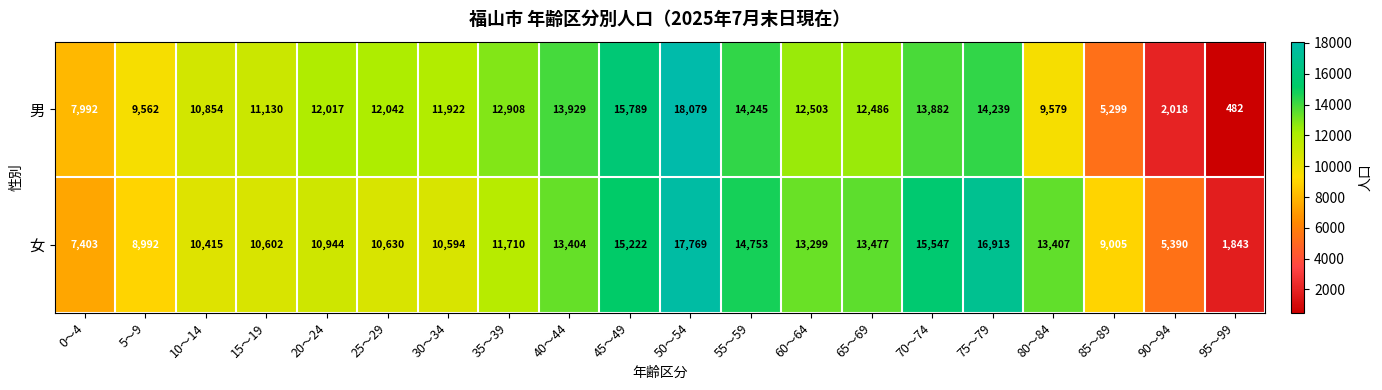

What is the difference between the 女 values at 20～24 and 30～34?

350